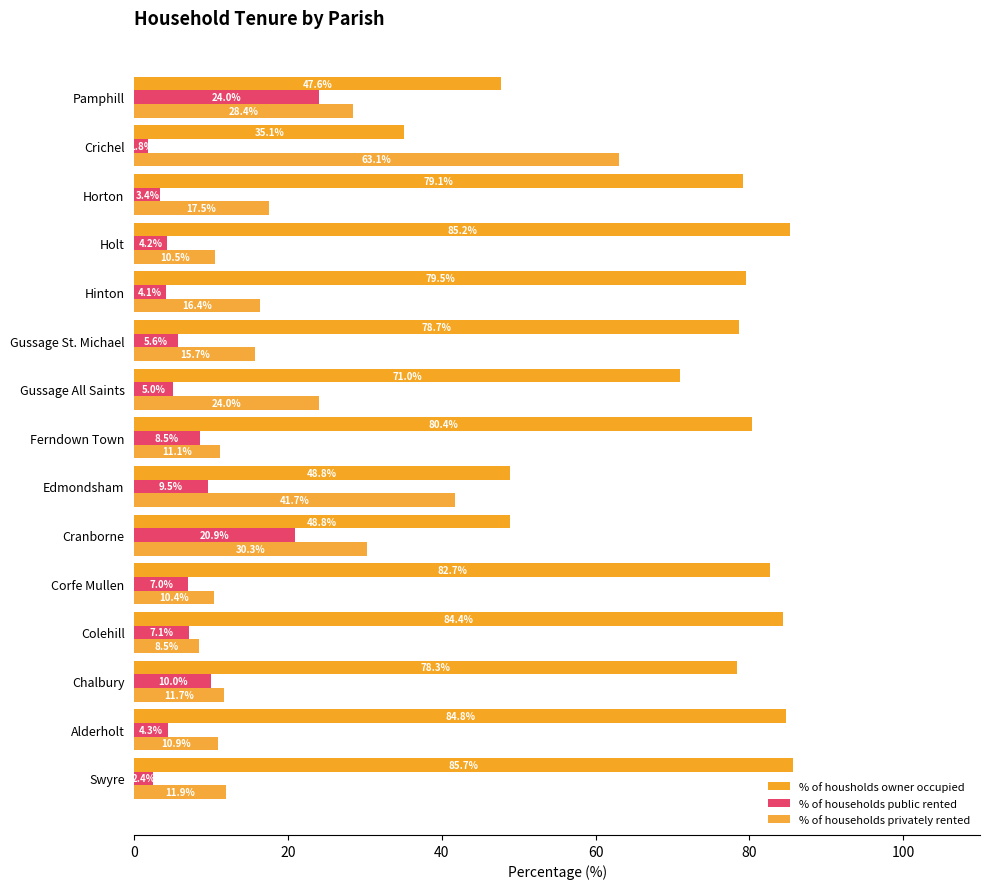

Rank the series by their maximum value, from highest to lowest.

% of housholds owner occupied, % of households privately rented, % of households public rented